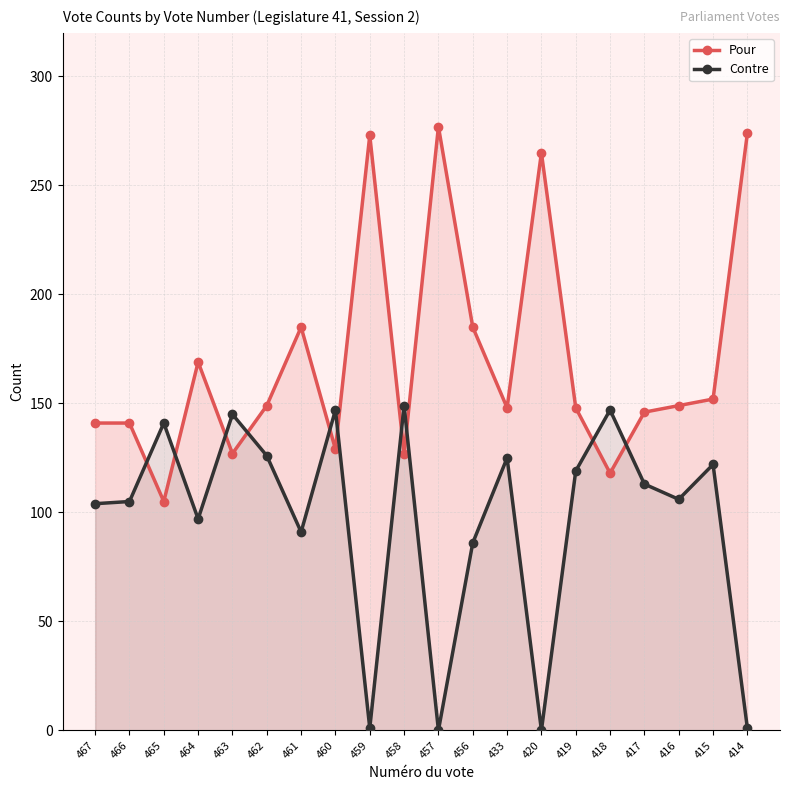

At which label does Contre first exceed 113?

465